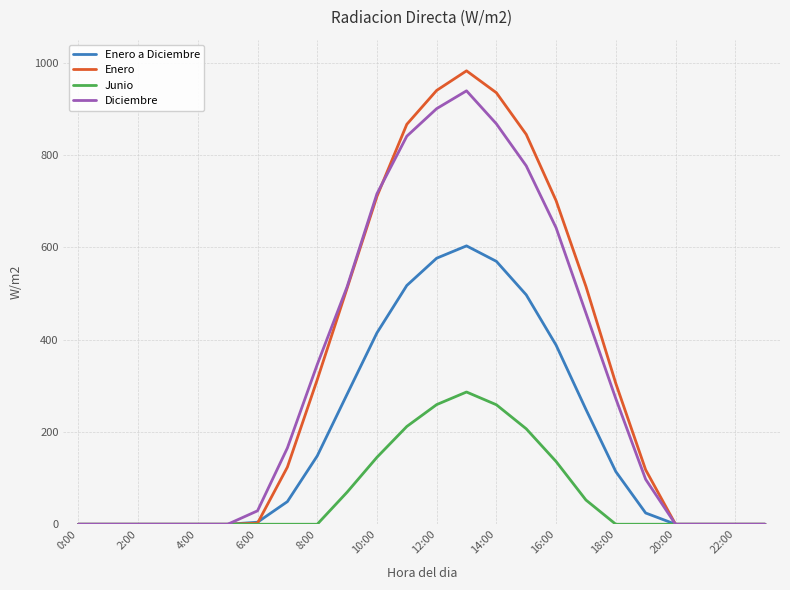

Which series has the largest range (max minus min)?

Enero